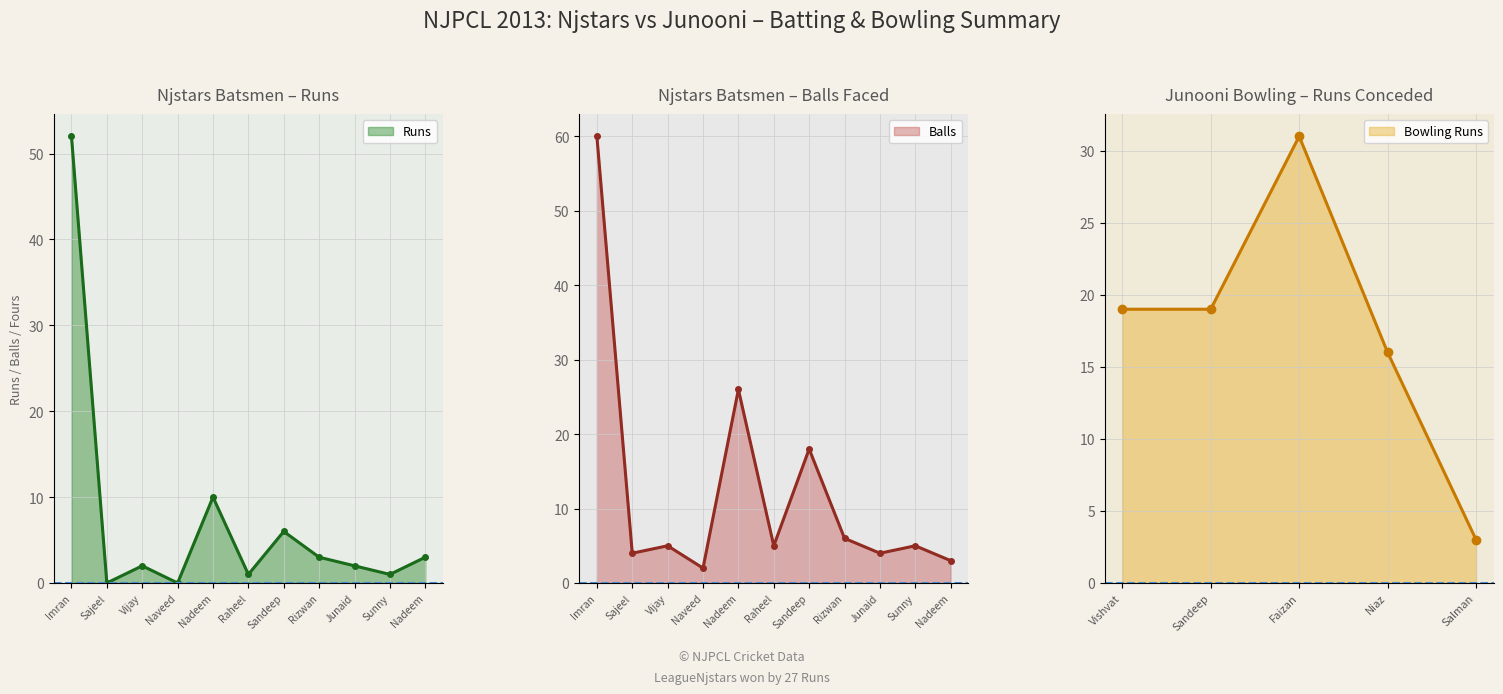

What is the sum of the Balls values at Naveed and Sajeel?

6